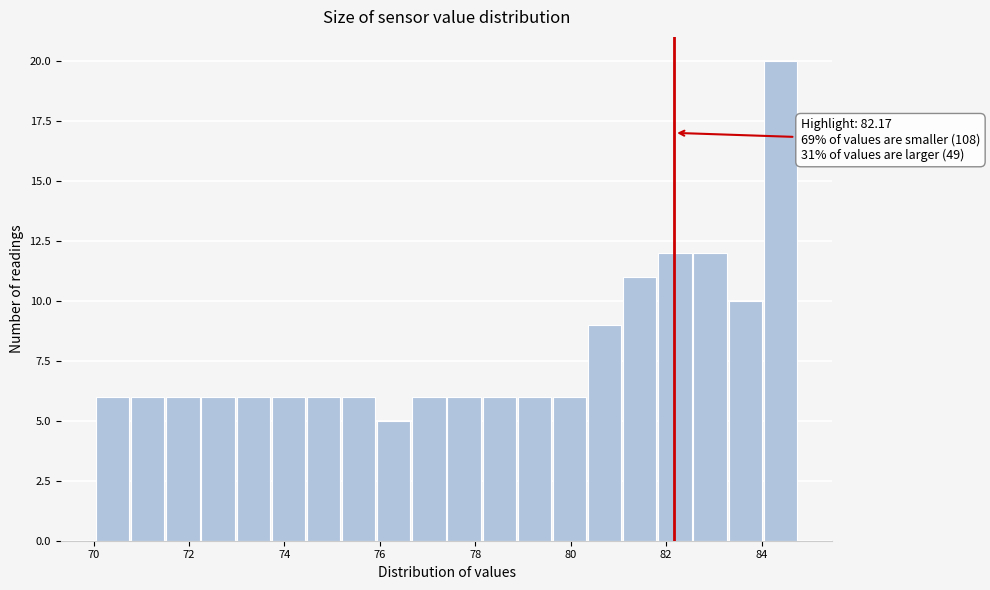

Around what value on the x-axis is the tallest bar? Give the approximate position of its centre, as read against the axis.

84.4